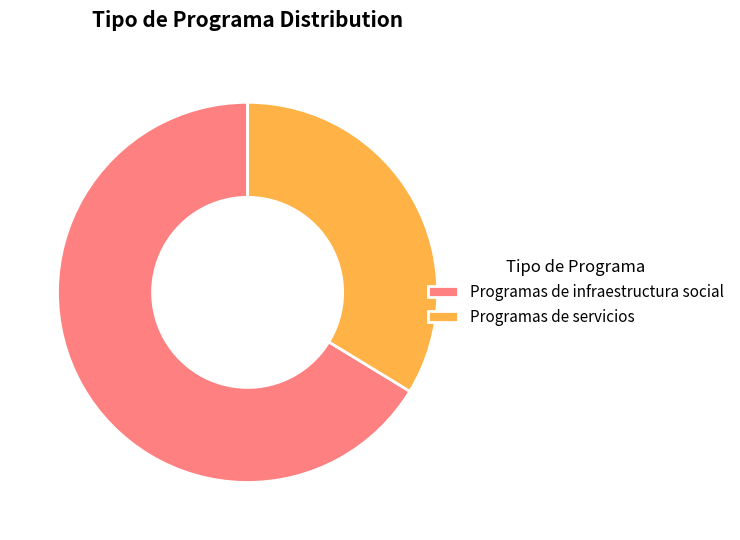

Which category accounts for the majority?

Programas de infraestructura social